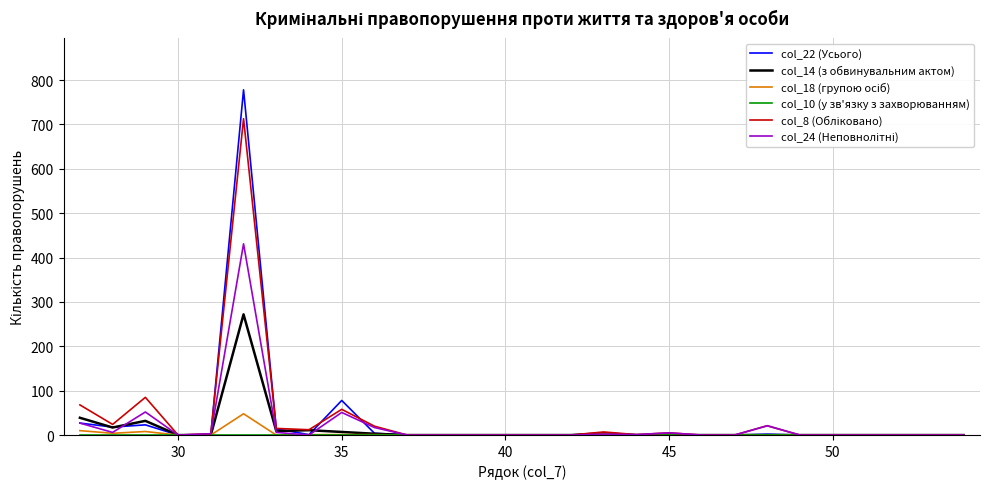

Which series has the largest range (max minus min)?

col_22 (Усього)